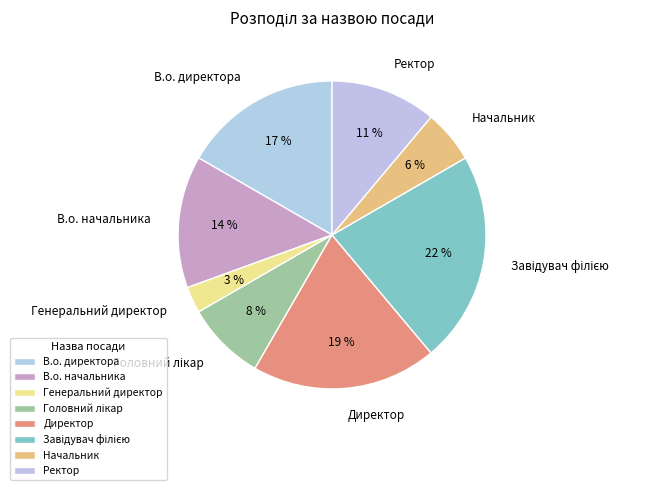

Do В.о. директора and Директор together represent more than half of the pie?

No